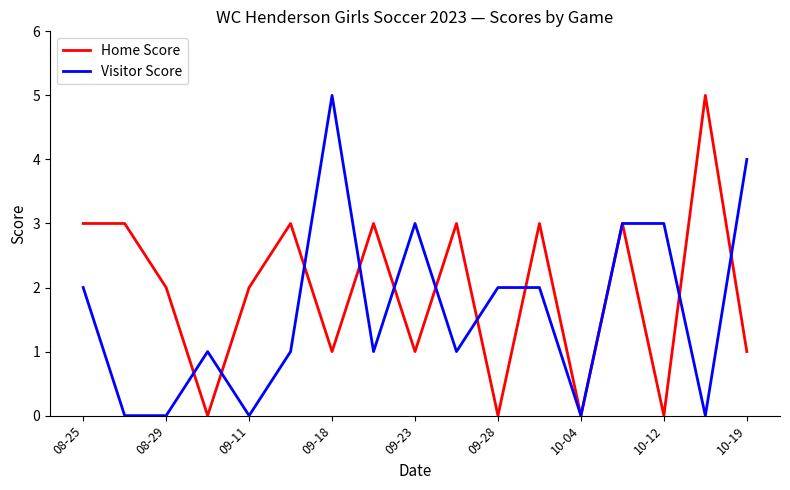

What is the sum of all Home Score values?

33